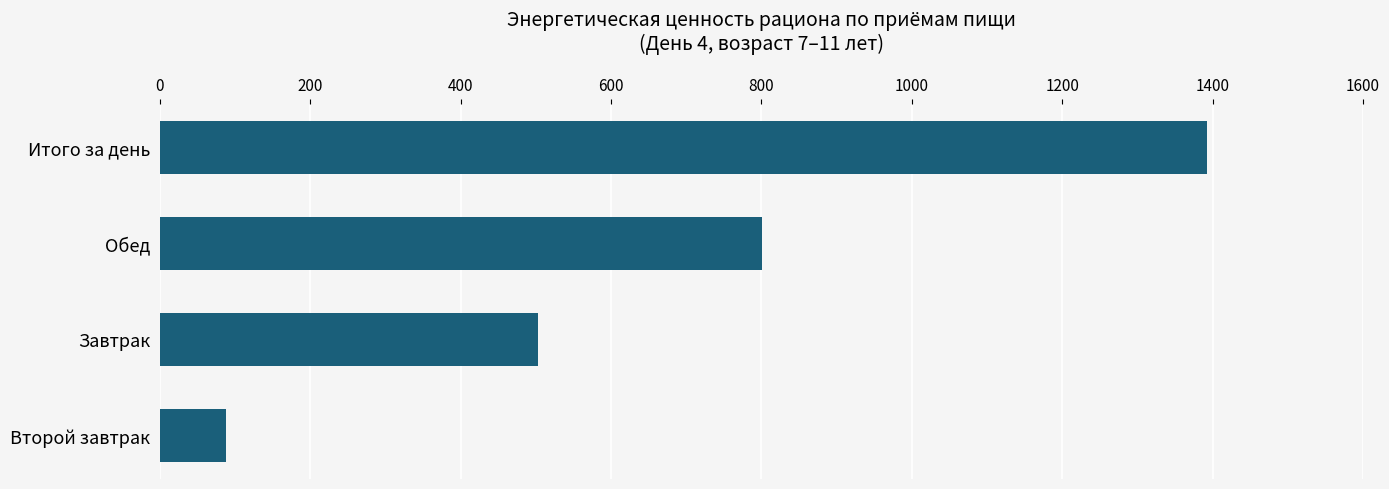

What is the average value?

696